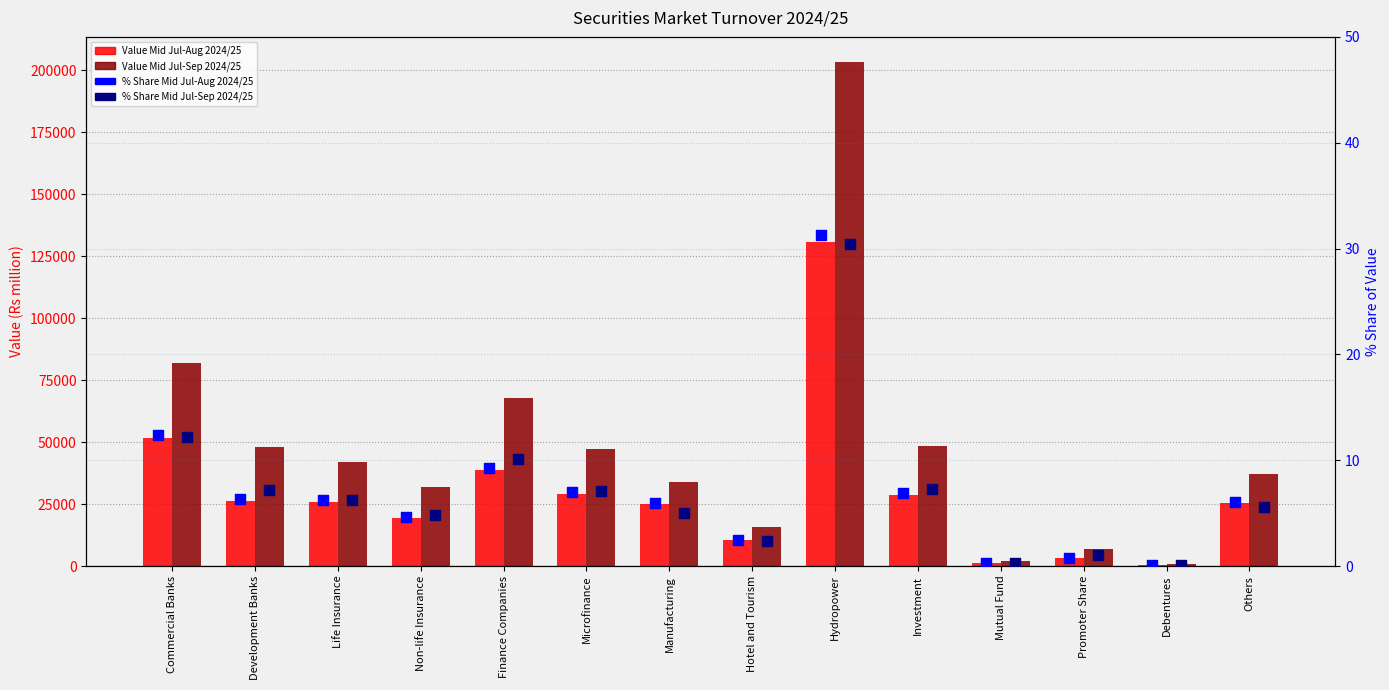

What are all the series names shown in the legend?

Value Mid Jul-Aug 2024/25, Value Mid Jul-Sep 2024/25, % Share Mid Jul-Aug 2024/25, % Share Mid Jul-Sep 2024/25